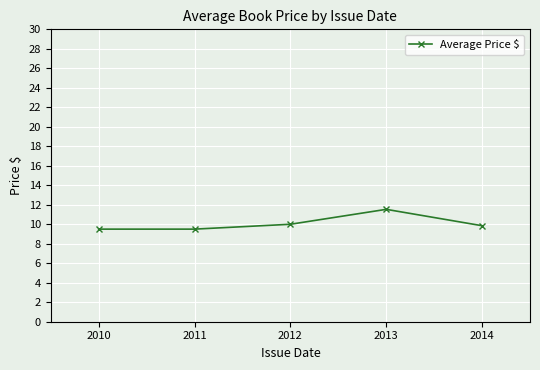

How many lines are shown in the chart?

1